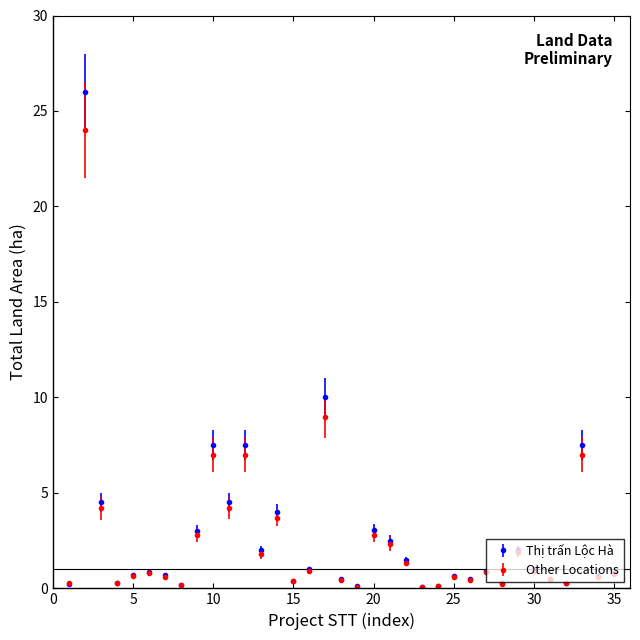

Which series has the widest spread of values?

Thị trấn Lộc Hà